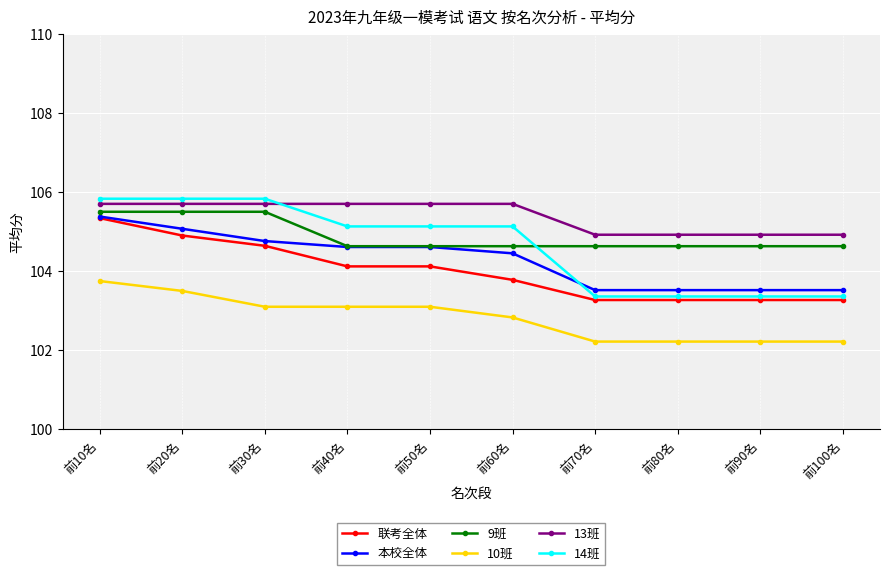

Is it true that 10班 equals 103.1 at 前50名?

True